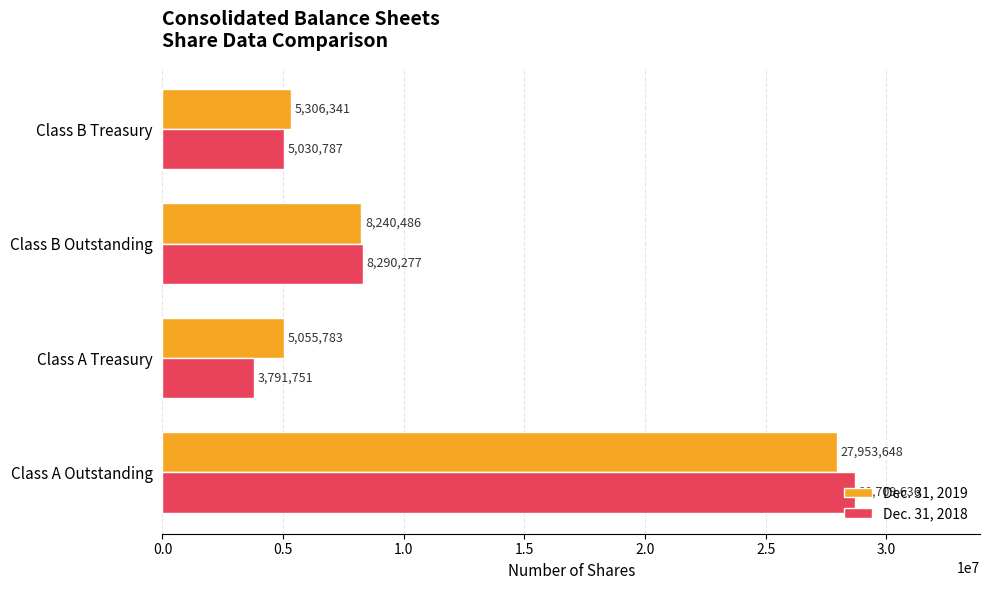

What is the difference between the maximum and minimum values in the Dec. 31, 2019 series?

22897865